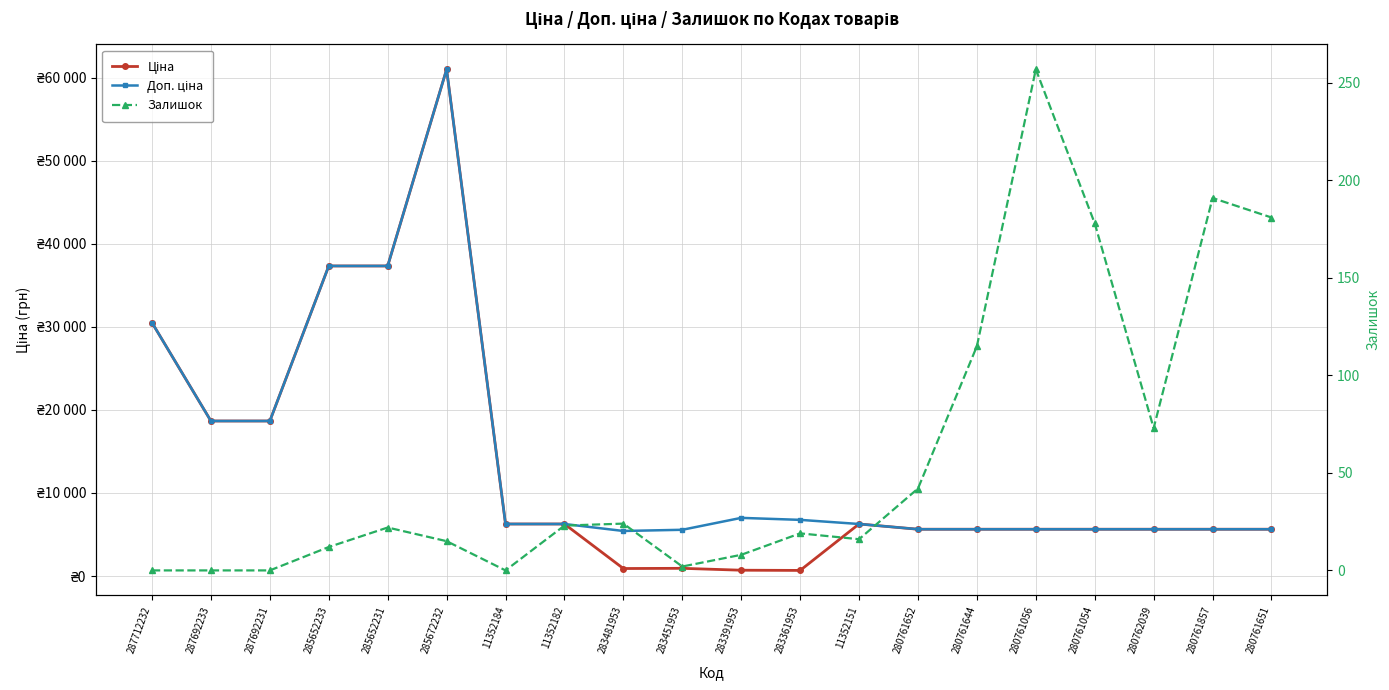

What is the spread (max minus min) of values at 285672232?

61009.7